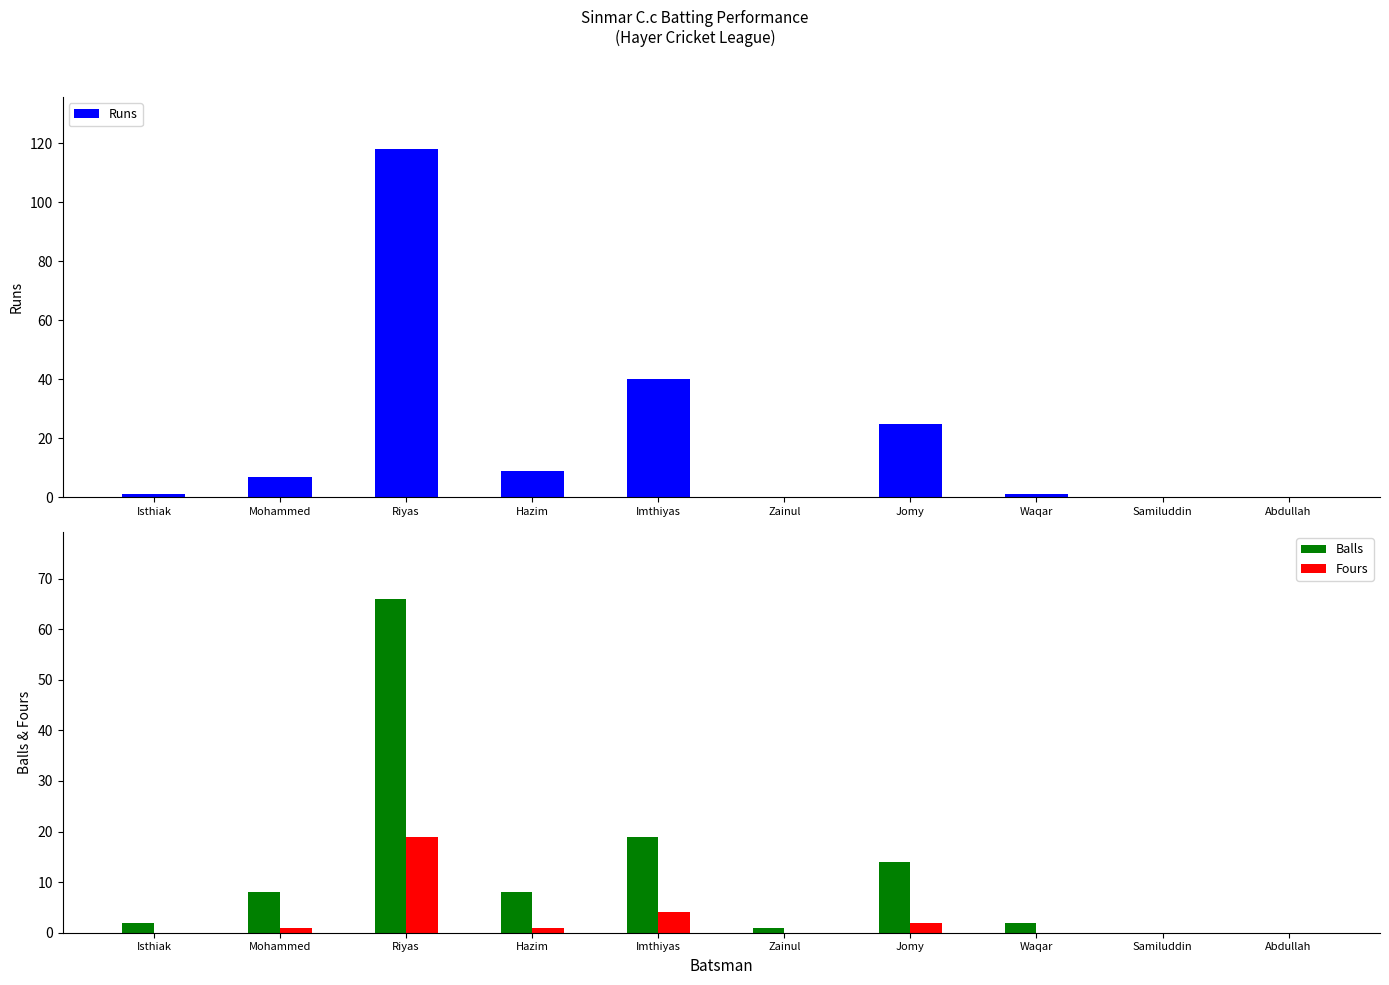

Where is Balls nearest to the value 33?

Imthiyas